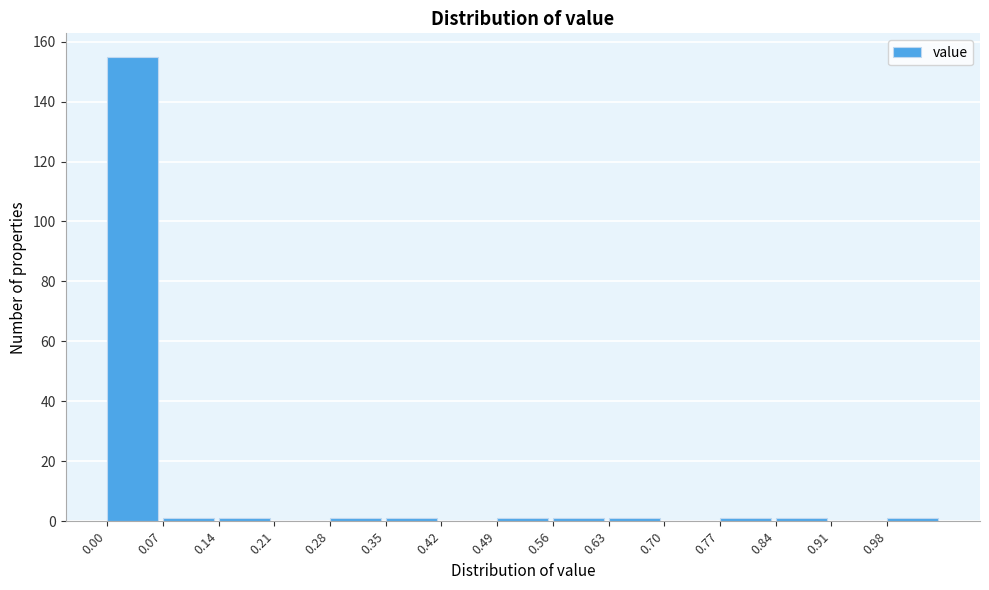

Reading left to right, list every bar in this chart as the range it spans on the x-axis followed by its height. The values are not printed on the chart, so give them approximately, as read against the axis.

0.00 to 0.07: 156
0.07 to 0.14: under 2
0.14 to 0.21: under 2
0.21 to 0.28: 0
0.28 to 0.35: under 2
0.35 to 0.42: under 2
0.42 to 0.49: 0
0.49 to 0.56: under 2
0.56 to 0.63: under 2
0.63 to 0.70: under 2
0.70 to 0.77: 0
0.77 to 0.84: under 2
0.84 to 0.91: under 2
0.91 to 0.98: 0
0.98 to 1.05: under 2